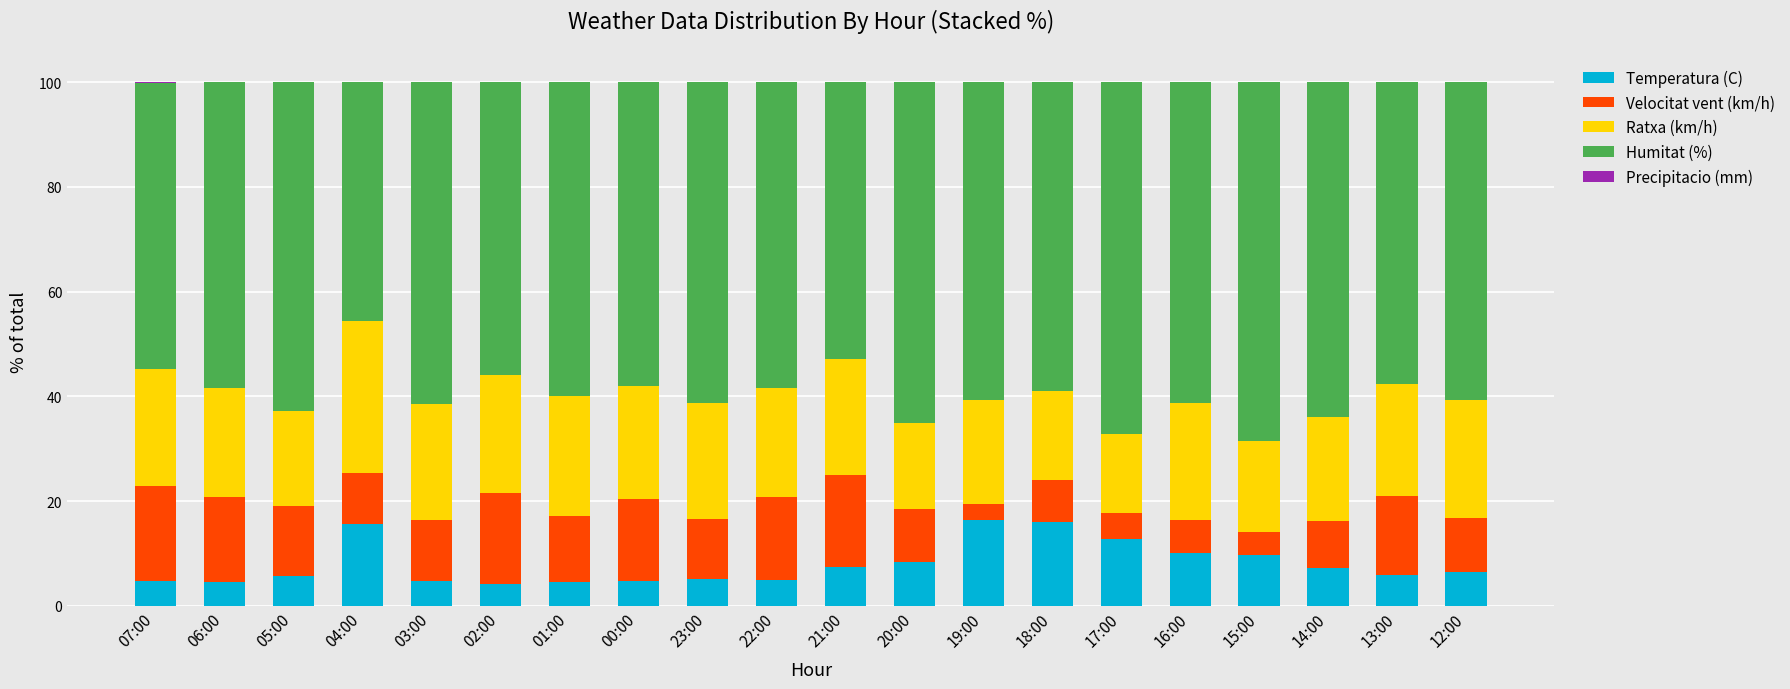

The value of Ratxa (km/h) at 14:00 is 27.4. True or false?

False